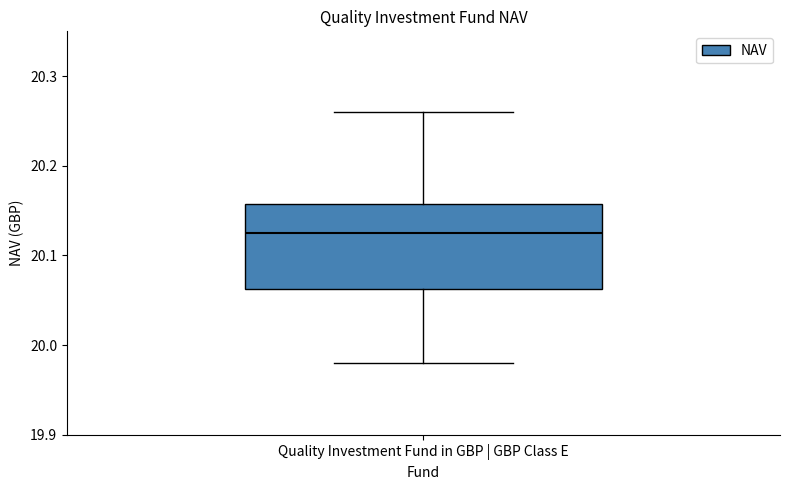

Transcribe this box plot: give where the median line is, the range the box spans, and where the two whiskers end, as read against the y-axis. The values are not printed on the chart, so give them approximately, as read against the axis.

median 20.13, box 20.06 to 20.16, whiskers 19.98 to 20.26